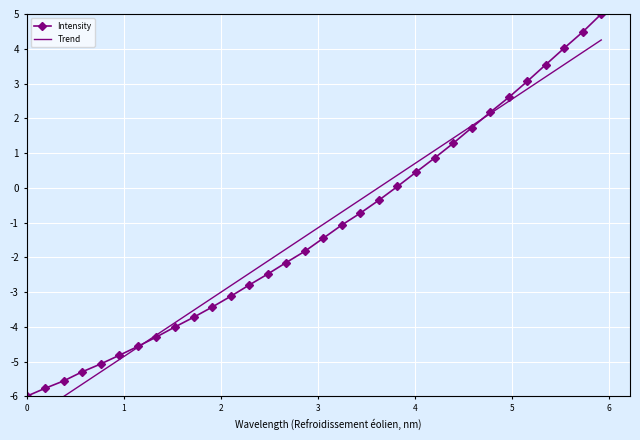

How many negative values does the Intensity series have?

20